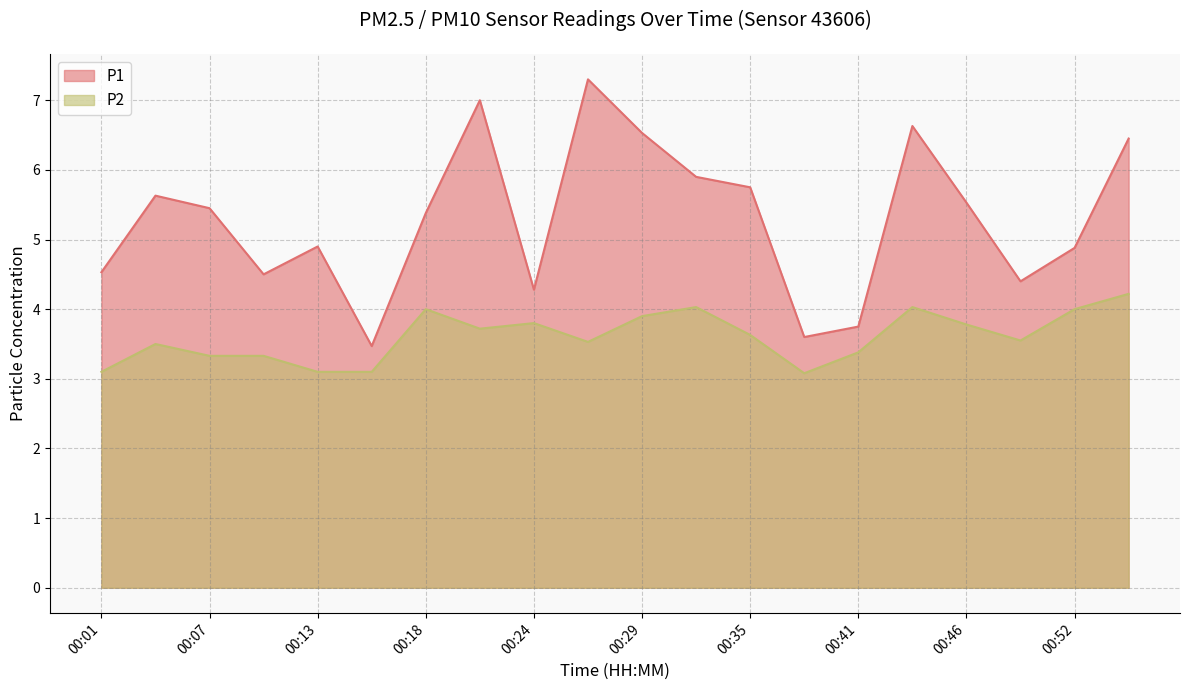

At which category does P2 reach its first local valley?

00:21